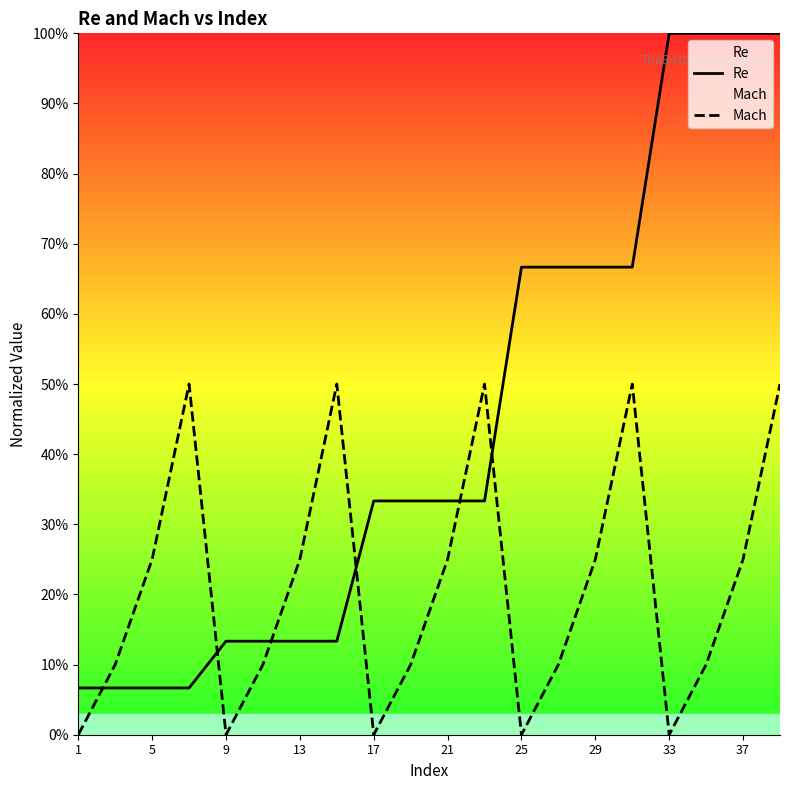

Reading left to right, what are all the values shown in this chart?

Re: 0.1	0.1	0.1	0.1	0.1	0.1	0.1	0.1	0.3	0.3	0.3	0.3	0.7	0.7	0.7	0.7	1.0	1.0	1.0	1.0
Mach: 0.0	0.1	0.2	0.5	0.0	0.1	0.2	0.5	0.0	0.1	0.2	0.5	0.0	0.1	0.2	0.5	0.0	0.1	0.2	0.5